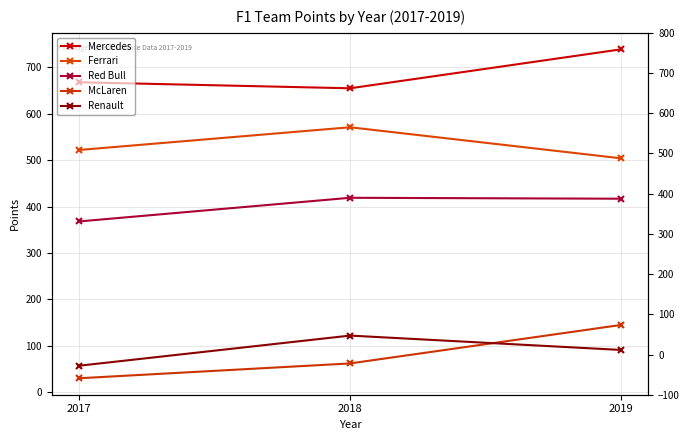

The value of Red Bull at 2019 is 635. True or false?

False